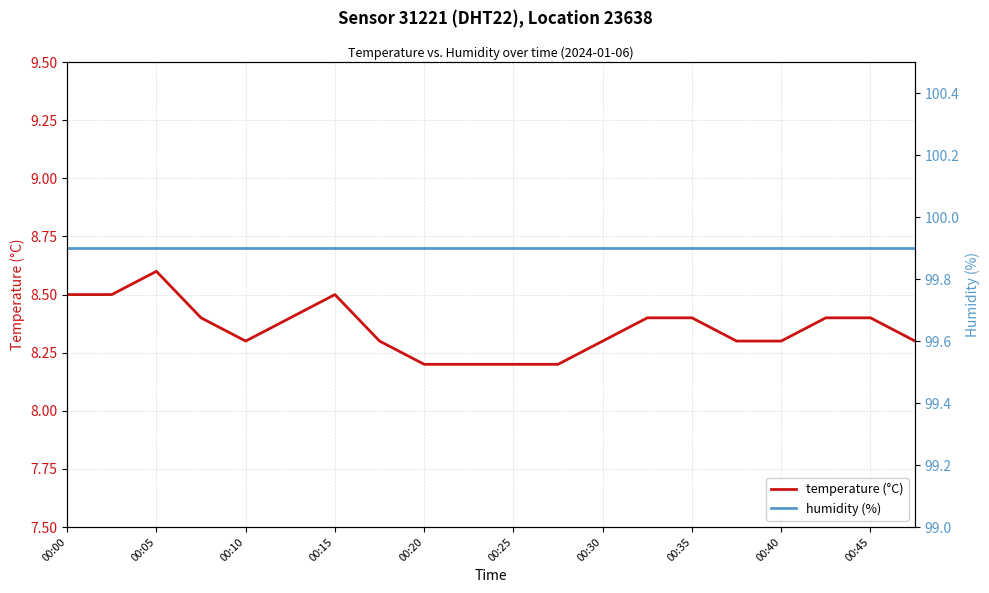

The temperature (°C) series shows 2.6 at 00:10. True or false?

False